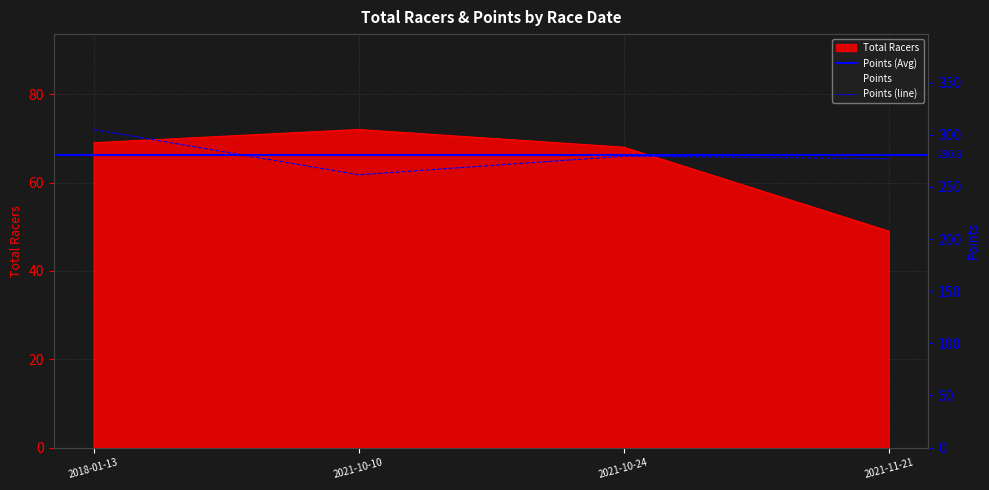

True or false: Total Racers and Points cross at least once.

False